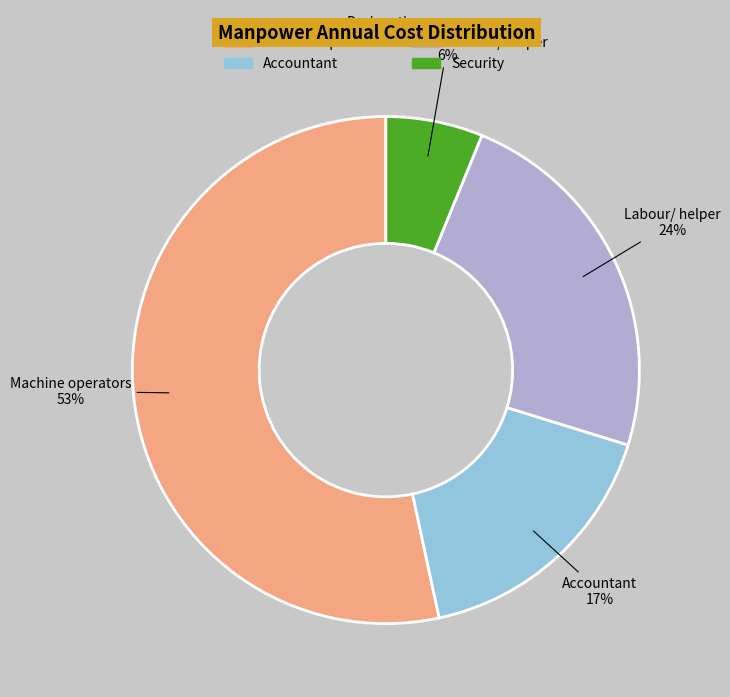

To the nearest percent, what is the difference between the largest and smallest slice percentages?

47%